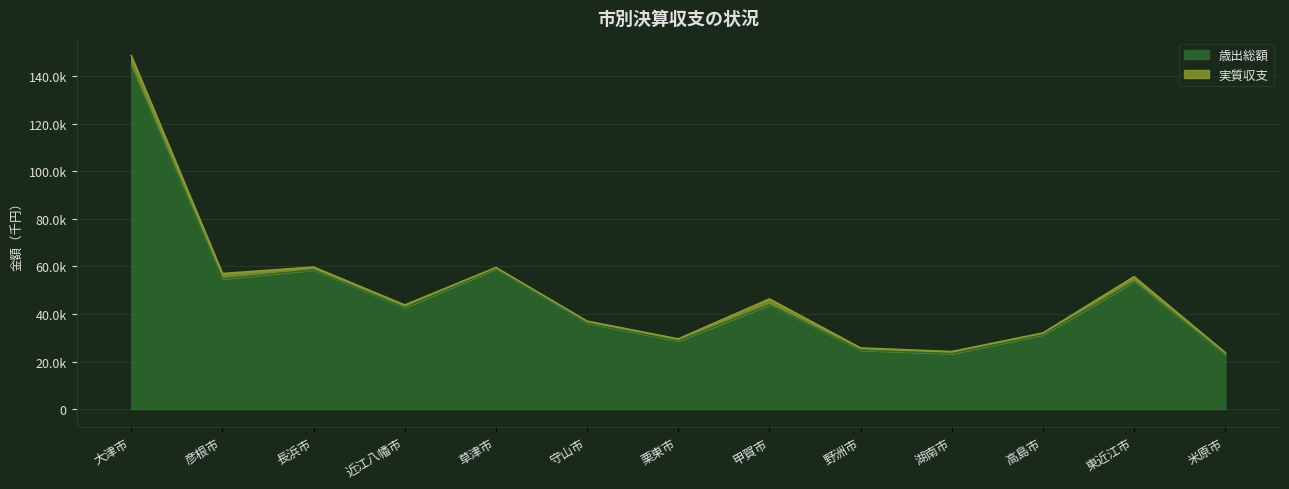

What is the smallest value displayed?

22671.0